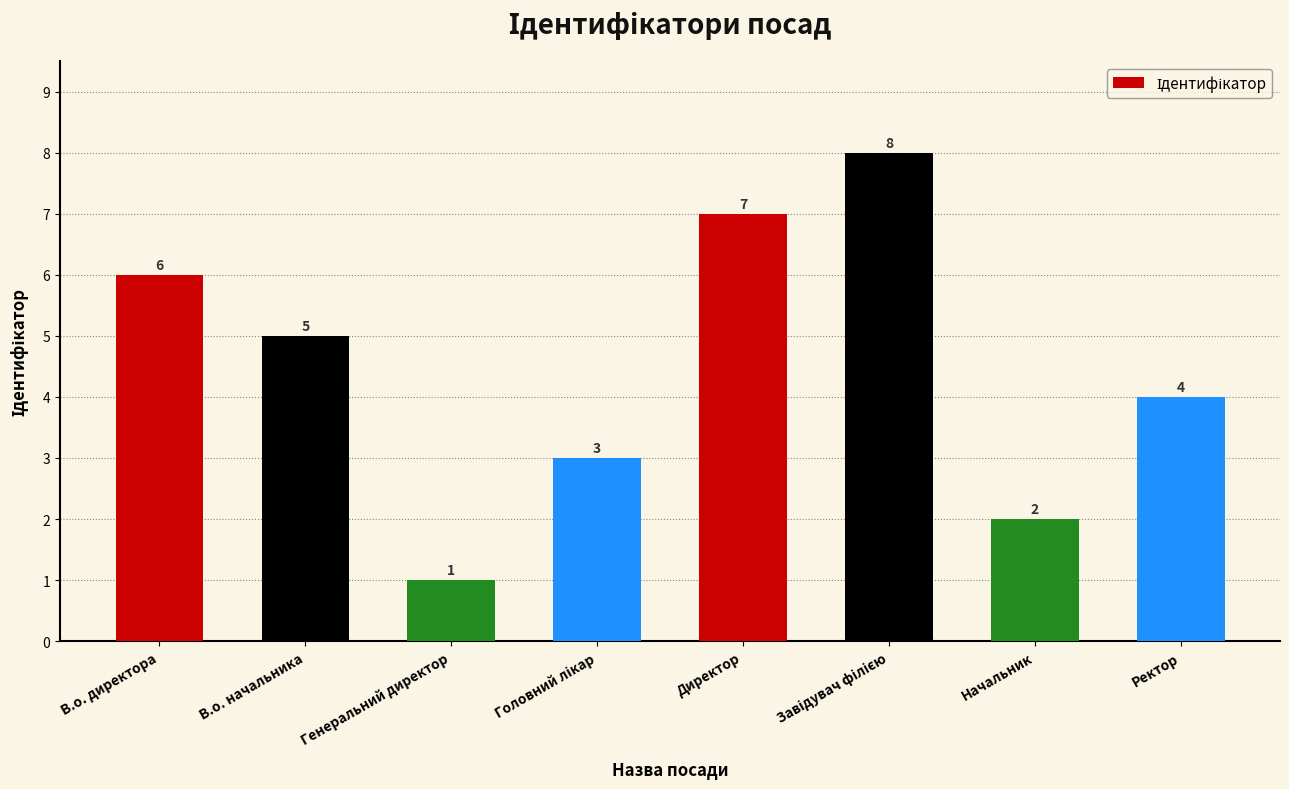

Reading left to right, transcribe all the data shown in this chart.

6	5	1	3	7	8	2	4